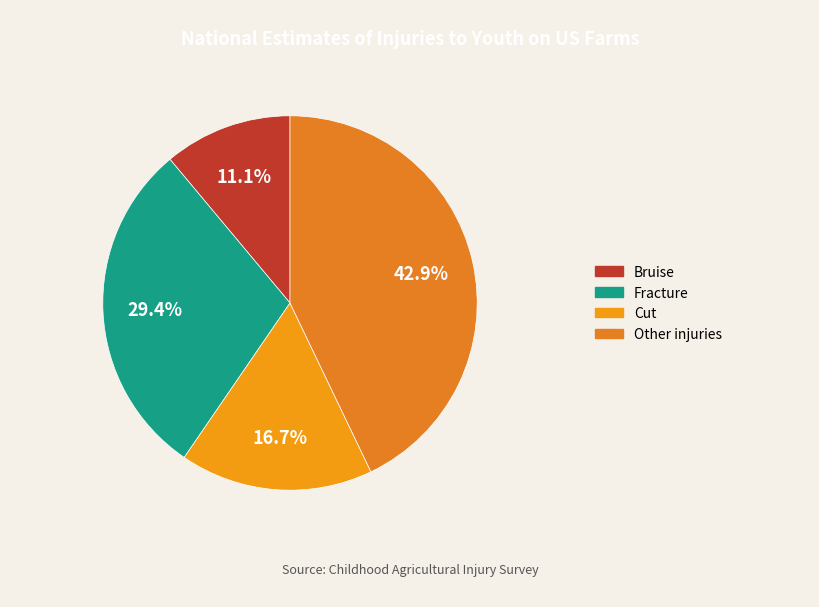

What is the largest slice in the pie chart?

Other injuries